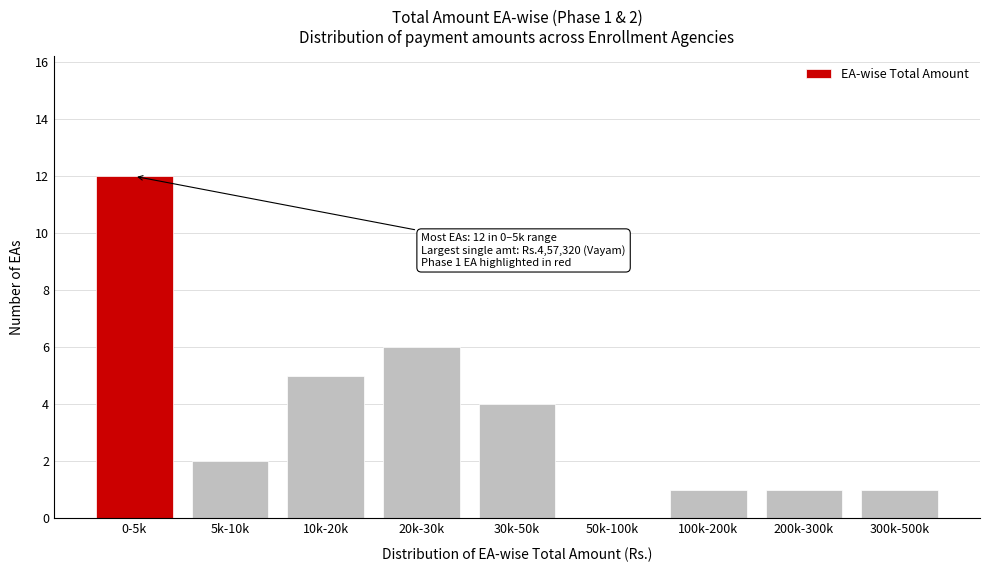

Reading left to right, extract all data points from this chart.

0-5k=12	5k-10k=2	10k-20k=5	20k-30k=6	30k-50k=4	50k-100k=0	100k-200k=1	200k-300k=1	300k-500k=1